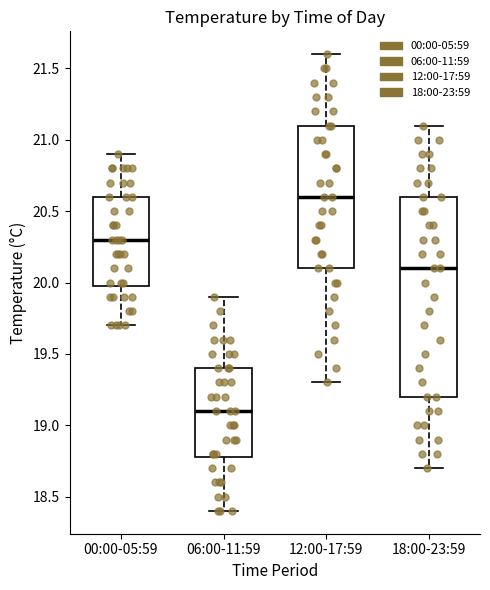

Which box's median line is the highest?

12:00-17:59